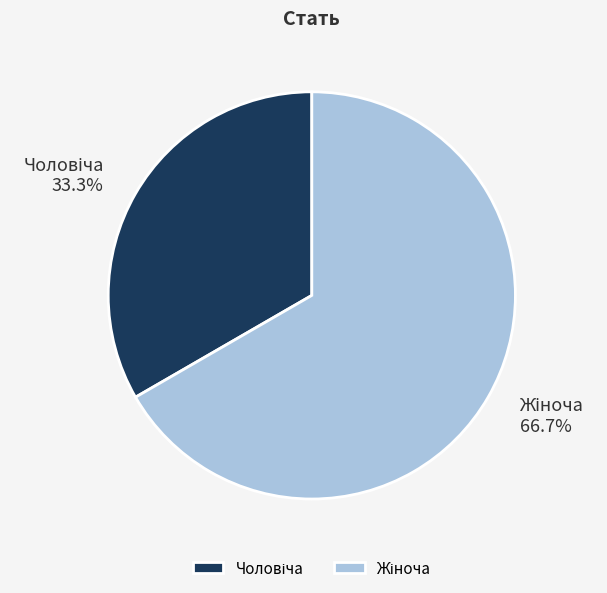

Does any single category account for the majority?

Yes